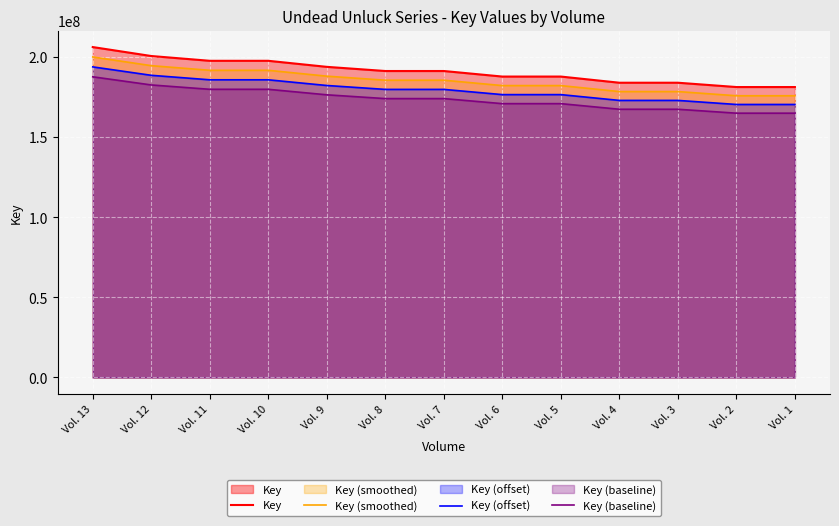

Reading right to left, extract all data points from this chart.

Key: 181296719.0	181296756.0	183989983.0	183990025.0	187837824.0	187837903.0	191299432.0	191299469.0	193895612.0	197672270.0	197672309.0	200657805.0	206248328.0
Key (smoothed): 175857817.4	175857853.3	178470283.5	178470324.2	182202689.3	182202765.9	185560449.0	185560484.9	188078743.6	191742101.9	191742139.7	194638070.8	200060878.2
Key (offset): 170418915.9	170418950.6	172950584.0	172950623.5	176567554.6	176567628.8	179821466.1	179821500.9	182261875.3	185811933.8	185811970.5	188618336.7	193873428.3
Key (baseline): 164980014.3	164980048.0	167430884.5	167430922.8	170932419.8	170932491.7	174082483.1	174082516.8	176445006.9	179881765.7	179881801.2	182598602.6	187685978.5